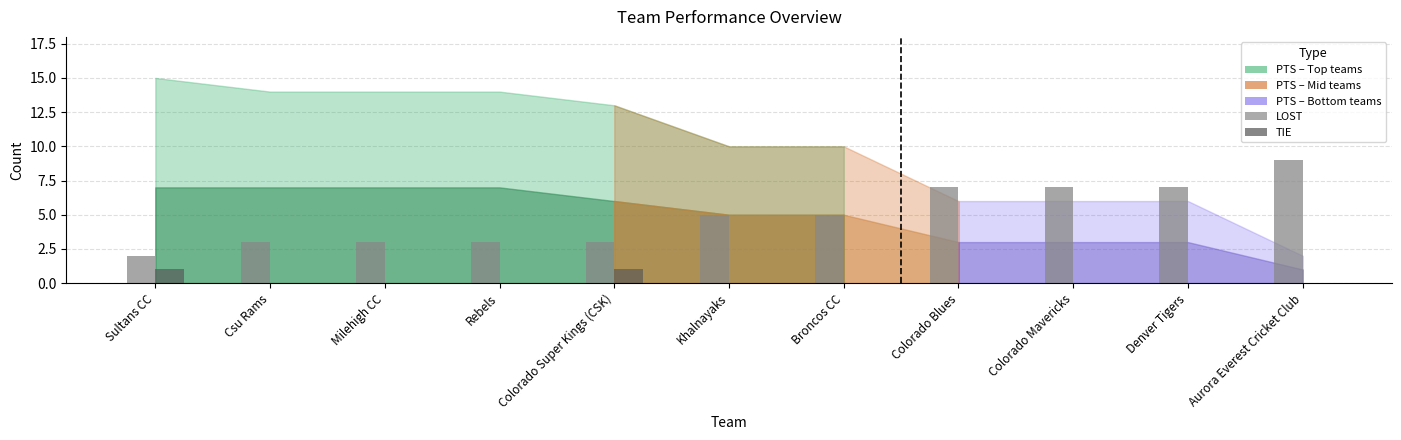

What is the greatest value displayed?

9